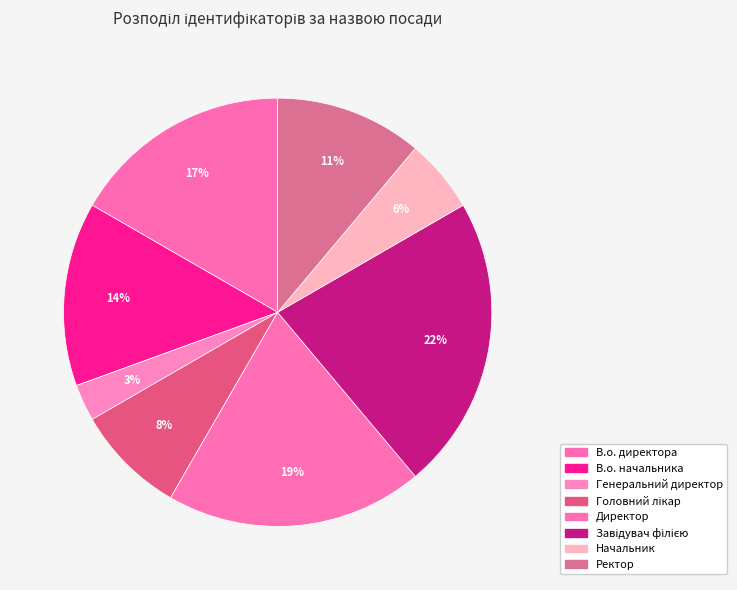

Rank the categories by value from lowest to highest.

Генеральний директор, Начальник, Головний лікар, Ректор, В.о. начальника, В.о. директора, Директор, Завідувач філією